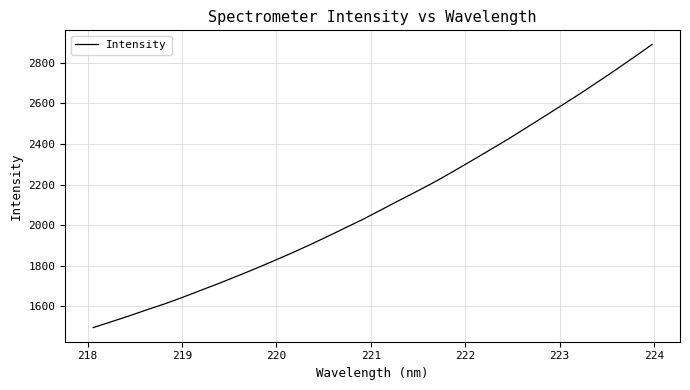

What is the difference between the maximum and minimum values?

1395.3